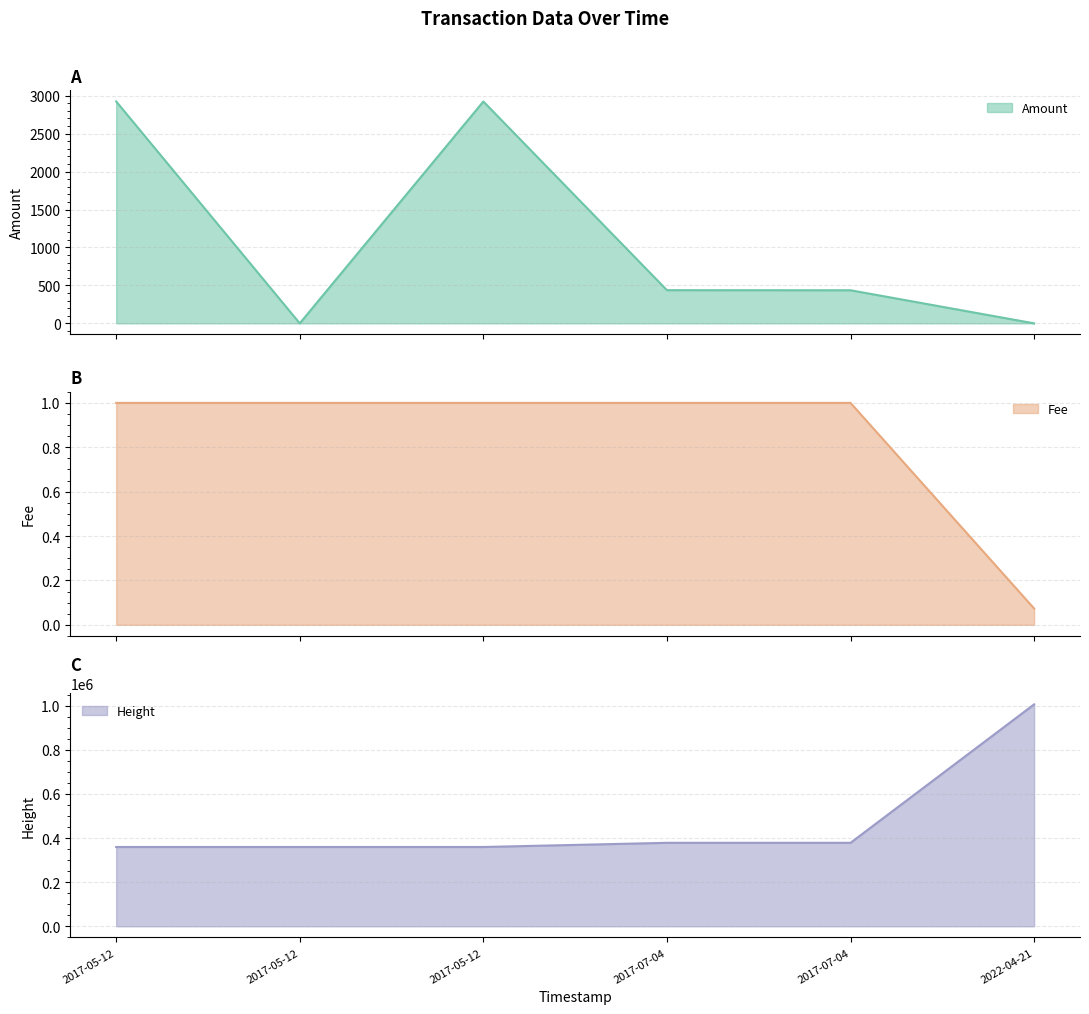

Which has a higher value, 2022-04-21 or 2017-05-12?

2017-05-12